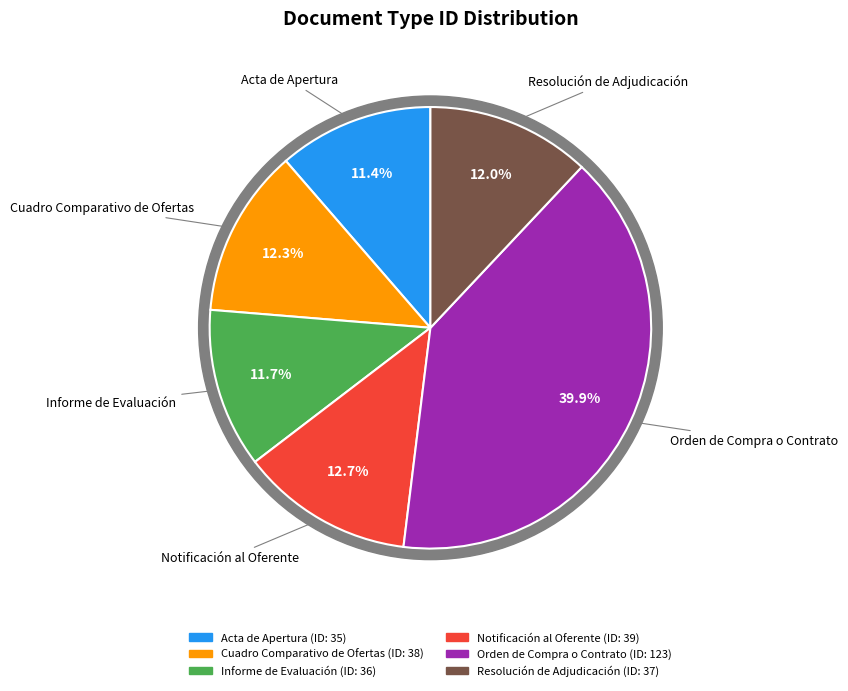

How many slices are in this pie chart?

6